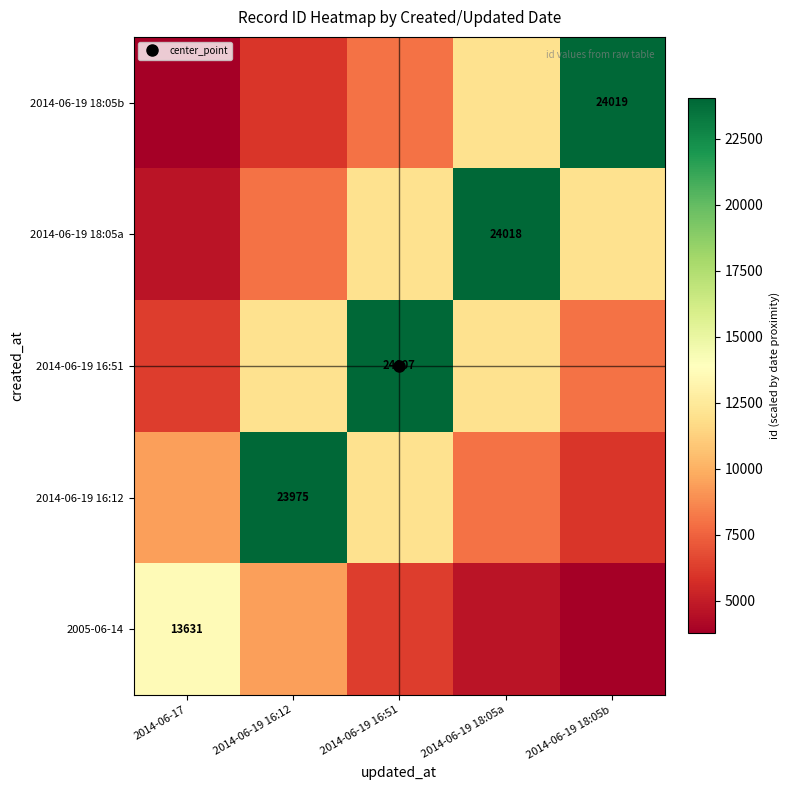

What is the total value across all series at 2014-06-19 18:05b?

53796.8